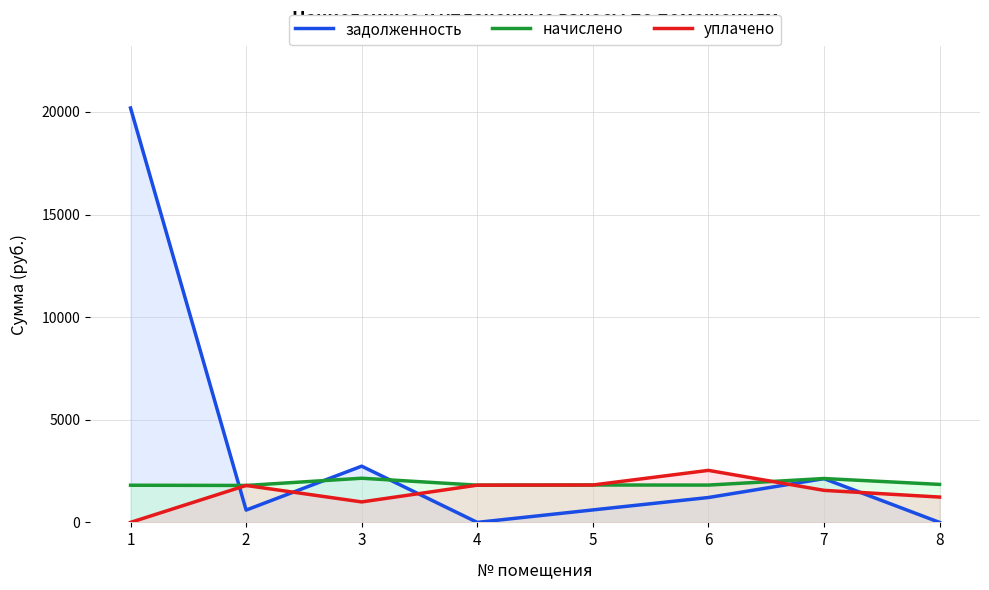

Reading left to right, transcribe all the data shown in this chart.

задолженность: 1=20194.4	2=600.0	3=2739.6	4=0.0	5=607.3	6=1212.2	7=2131.7	8=0.0
начислено: 1=1811.0	2=1800.0	3=2151.9	4=1814.7	5=1822.0	6=1818.3	7=2137.3	8=1851.3
уплачено: 1=0.0	2=1800.0	3=997.5	4=1814.7	5=1822.0	6=2534.7	7=1561.1	8=1234.2